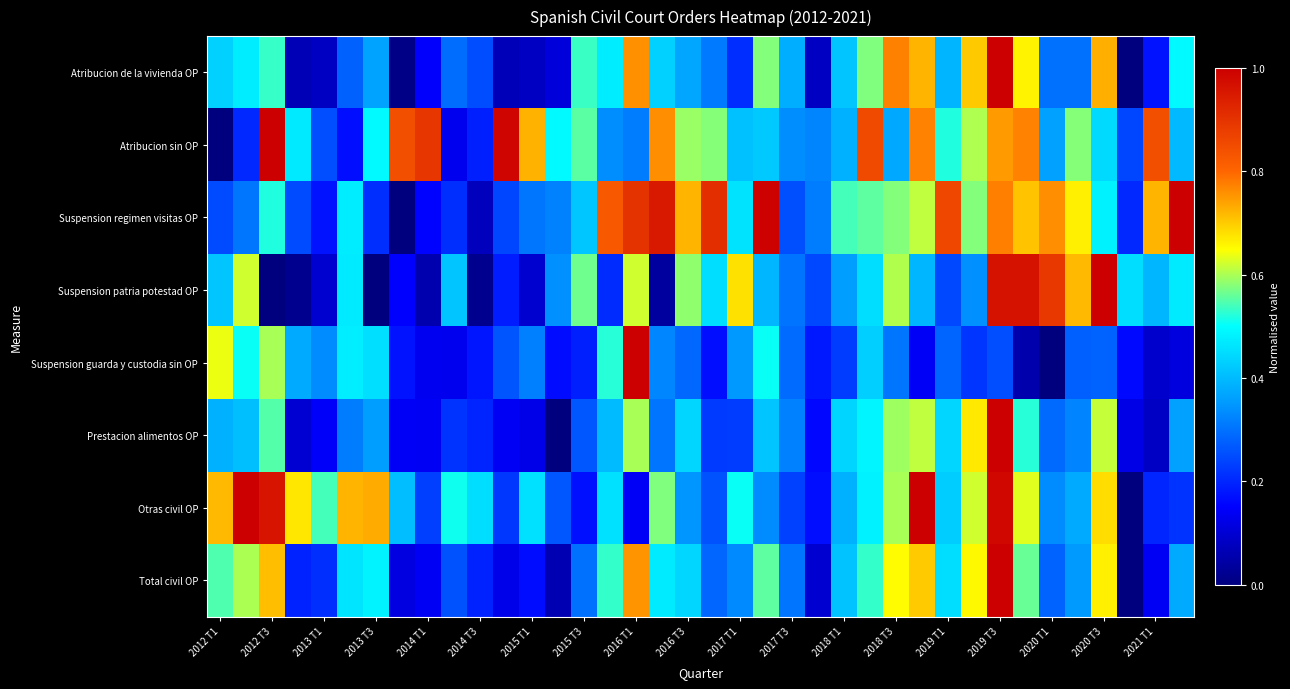

Reading left to right, list all the values displayed in this chart.

Atribucion de la vivienda OP: 0.4	0.5	0.5	0.1	0.1	0.3	0.4	0.0	0.1	0.3	0.3	0.1	0.1	0.1	0.5	0.5	0.8	0.4	0.4	0.3	0.2	0.6	0.4	0.1	0.4	0.6	0.8	0.7	0.4	0.7	1.0	0.7	0.3	0.3	0.7	0.0	0.2	0.5
Atribucion sin OP: 0.0	0.2	1.0	0.5	0.3	0.2	0.5	0.8	0.9	0.1	0.2	1.0	0.7	0.5	0.6	0.3	0.3	0.8	0.6	0.6	0.4	0.4	0.3	0.3	0.4	0.9	0.4	0.8	0.5	0.6	0.7	0.8	0.4	0.6	0.4	0.2	0.8	0.4
Suspension regimen visitas OP: 0.2	0.3	0.5	0.2	0.2	0.5	0.2	0.0	0.2	0.2	0.1	0.2	0.3	0.3	0.4	0.8	0.9	0.9	0.7	0.9	0.5	1.0	0.3	0.3	0.5	0.6	0.6	0.6	0.9	0.6	0.8	0.7	0.8	0.7	0.5	0.2	0.7	1.0
Suspension patria potestad OP: 0.4	0.6	0.0	0.0	0.1	0.5	0.0	0.2	0.1	0.4	0.0	0.2	0.1	0.3	0.6	0.2	0.6	0.0	0.6	0.5	0.7	0.4	0.3	0.2	0.4	0.5	0.6	0.4	0.2	0.3	1.0	1.0	0.9	0.7	1.0	0.5	0.4	0.5
Suspension guarda y custodia sin OP: 0.6	0.5	0.6	0.4	0.3	0.5	0.5	0.2	0.1	0.1	0.2	0.3	0.3	0.2	0.2	0.5	1.0	0.3	0.3	0.2	0.4	0.5	0.3	0.2	0.2	0.4	0.3	0.1	0.3	0.2	0.3	0.1	0.0	0.3	0.3	0.2	0.1	0.1
Prestacion alimentos OP: 0.4	0.4	0.5	0.1	0.1	0.3	0.4	0.1	0.1	0.2	0.2	0.1	0.1	0.0	0.3	0.4	0.6	0.3	0.4	0.2	0.2	0.4	0.3	0.2	0.4	0.5	0.6	0.6	0.4	0.7	1.0	0.5	0.3	0.3	0.6	0.1	0.1	0.4
Otras civil OP: 0.7	1.0	1.0	0.7	0.5	0.7	0.7	0.4	0.2	0.5	0.5	0.2	0.5	0.3	0.2	0.5	0.1	0.6	0.3	0.3	0.5	0.3	0.2	0.2	0.4	0.5	0.6	1.0	0.4	0.6	1.0	0.6	0.3	0.4	0.7	0.0	0.2	0.2
Total civil OP: 0.5	0.6	0.7	0.2	0.2	0.5	0.5	0.1	0.1	0.3	0.2	0.1	0.2	0.1	0.3	0.5	0.8	0.5	0.4	0.3	0.3	0.6	0.3	0.1	0.4	0.5	0.7	0.7	0.5	0.7	1.0	0.6	0.3	0.4	0.7	0.0	0.1	0.4